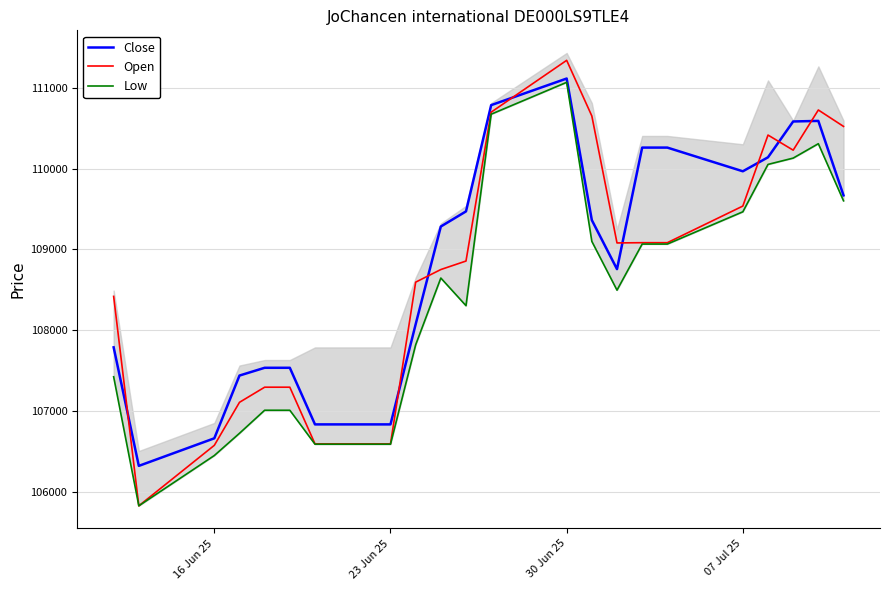

List the series in order of their overall mean, lowest first.

Low, Open, Close